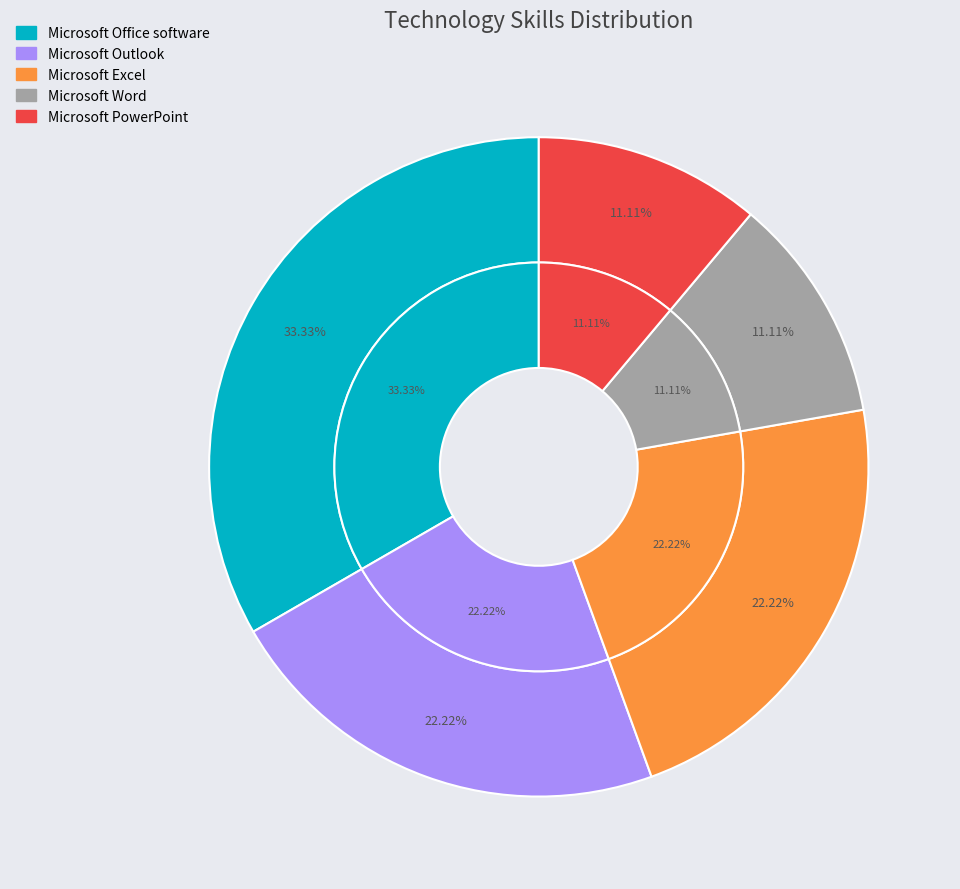

To the nearest percent, what portion does Microsoft Outlook represent?

22%